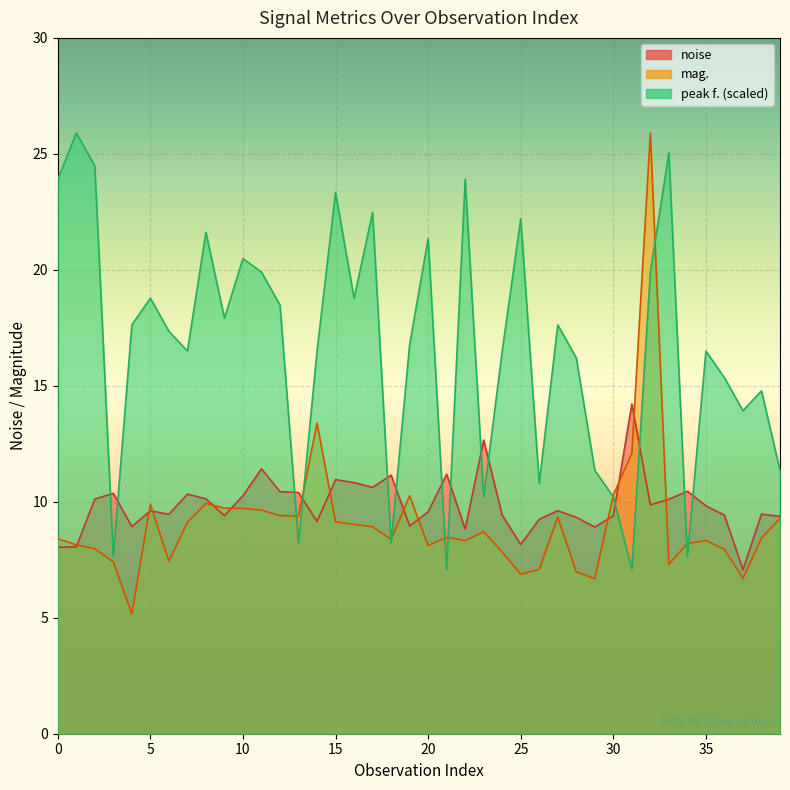

Which series has the largest total across all categories?

peak f. (scaled)